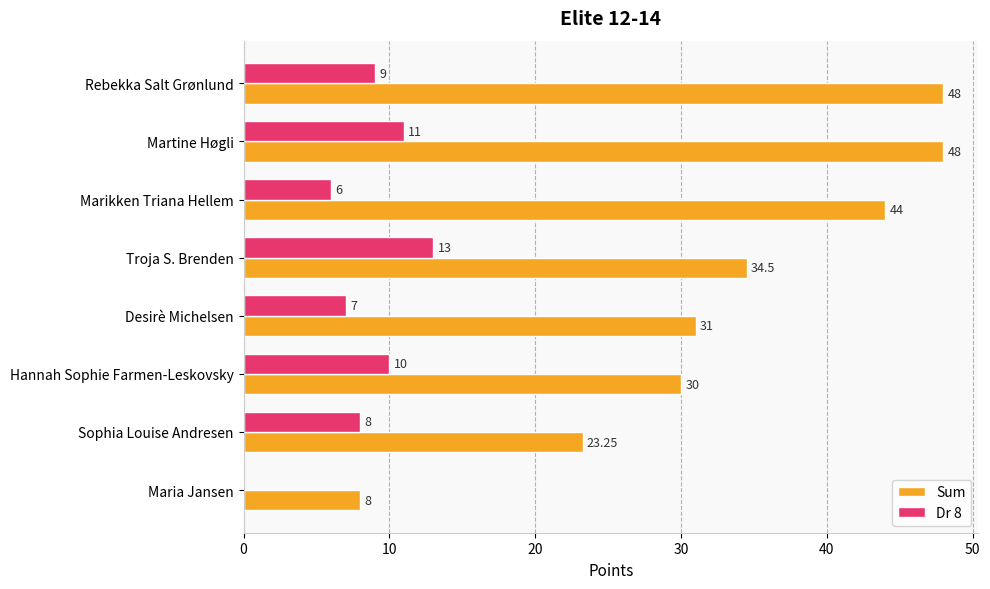

Which series changed the most between Rebekka Salt Grønlund and Sophia Louise Andresen?

Sum